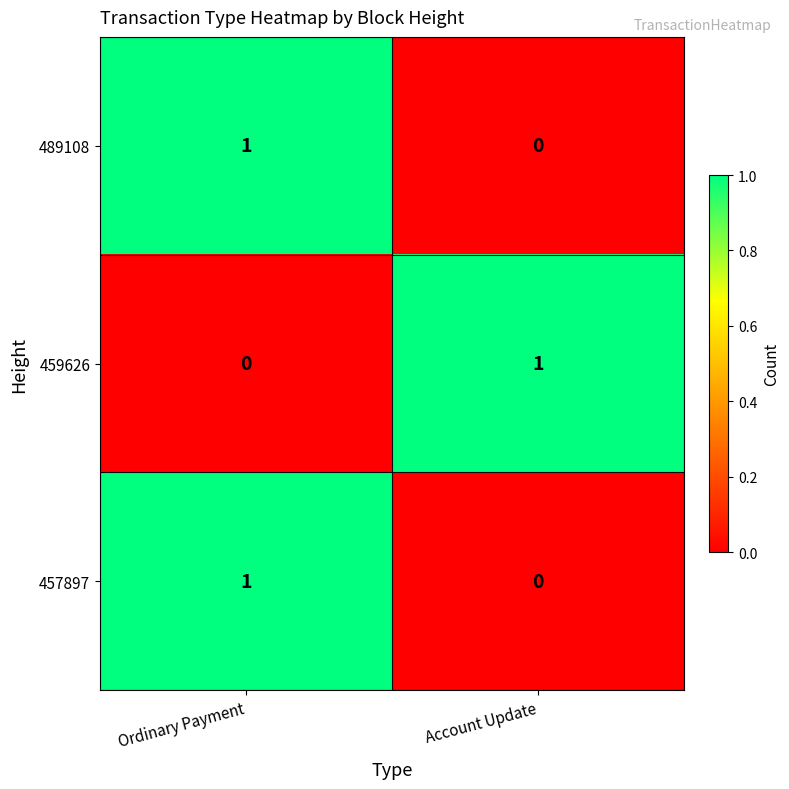

Is it true that 489108 equals 1 at Ordinary Payment?

True